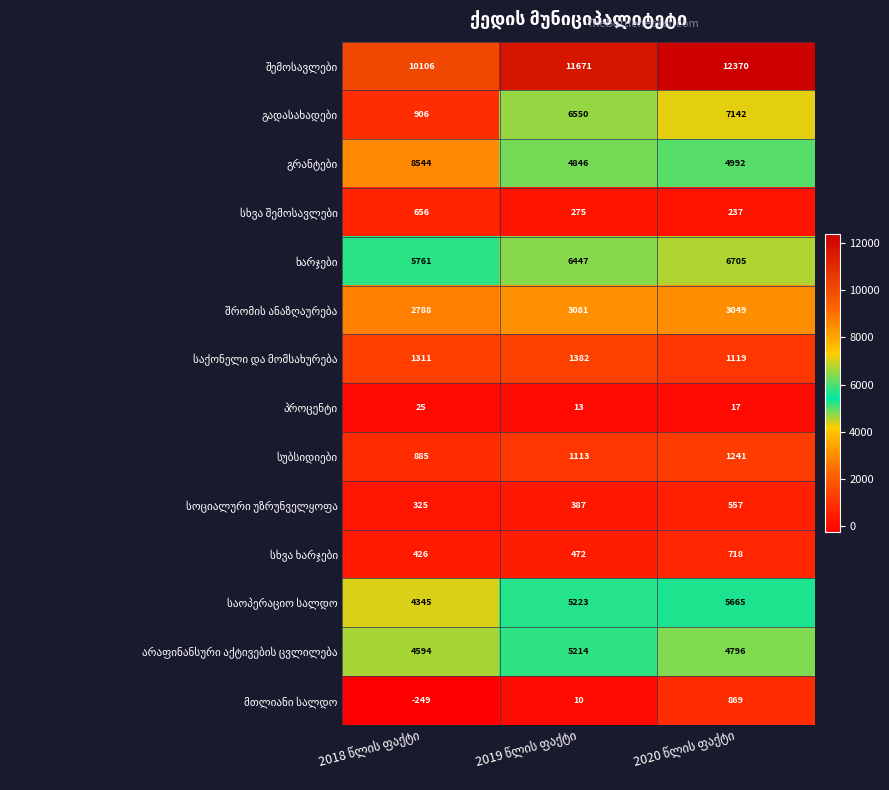

What is the minimum value shown in the chart?

-249